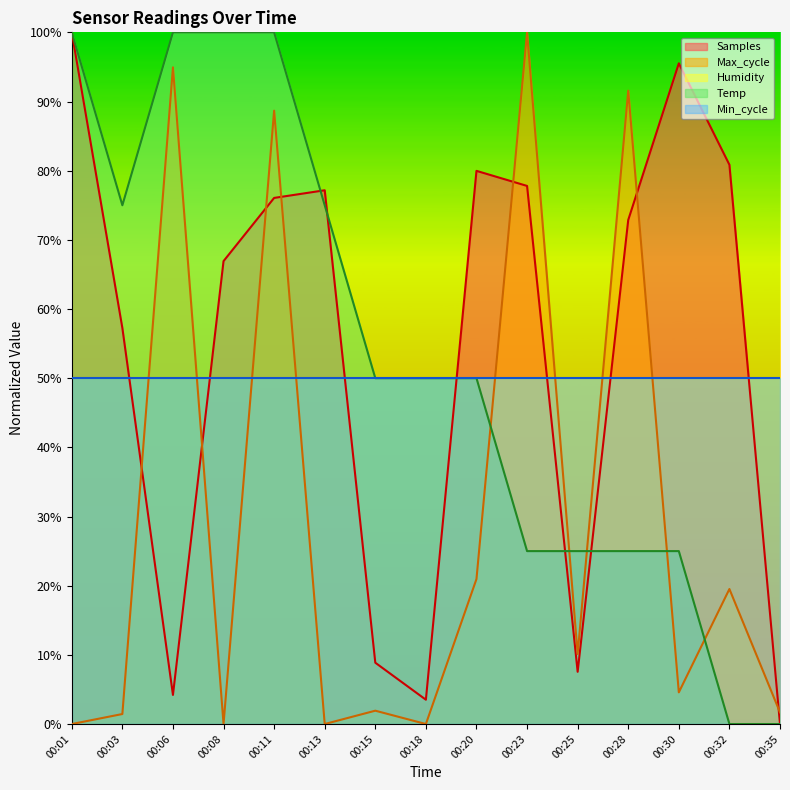

What is the value of the Samples point at the 7th from the left?

8.9